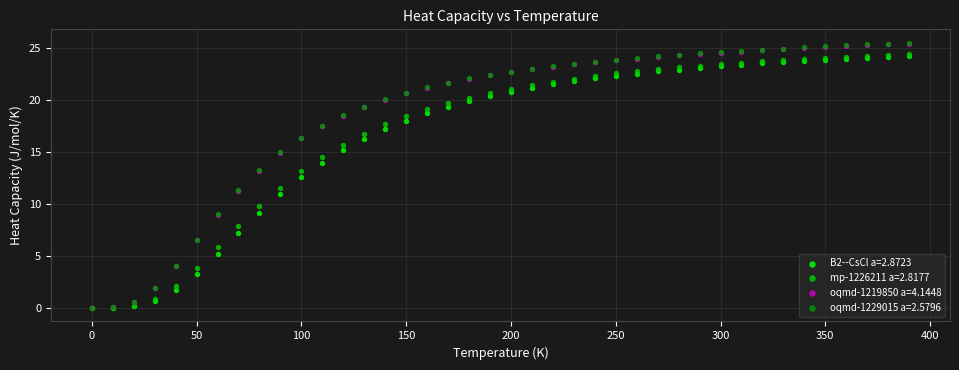

What are all the series names shown in the legend?

B2--CsCl a=2.8723, mp-1226211 a=2.8177, oqmd-1219850 a=4.1448, oqmd-1229015 a=2.5796